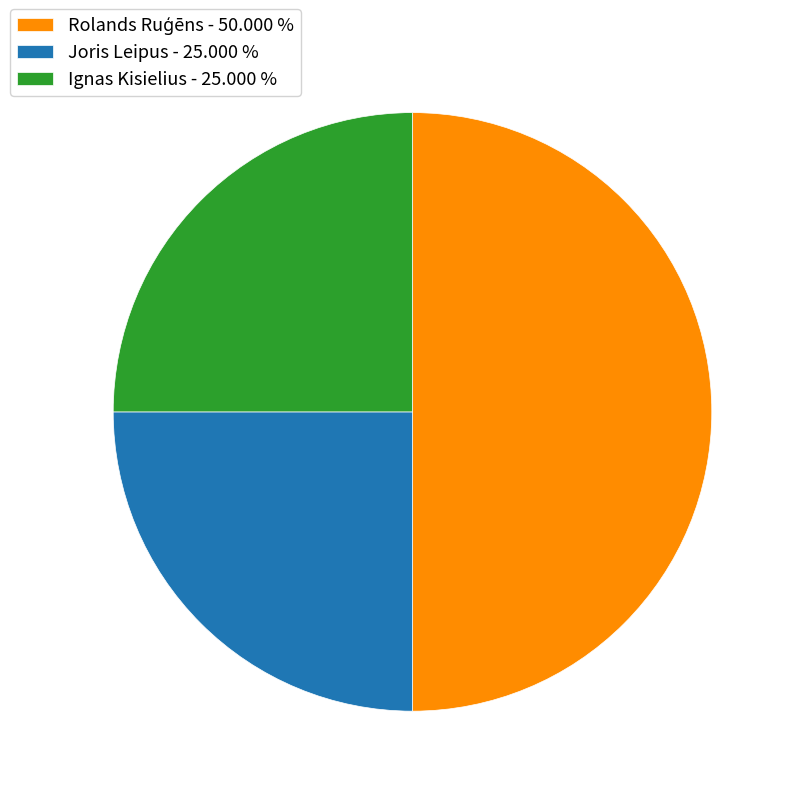

Does Joris Leipus - 25.000 % represent more than half of the total?

No